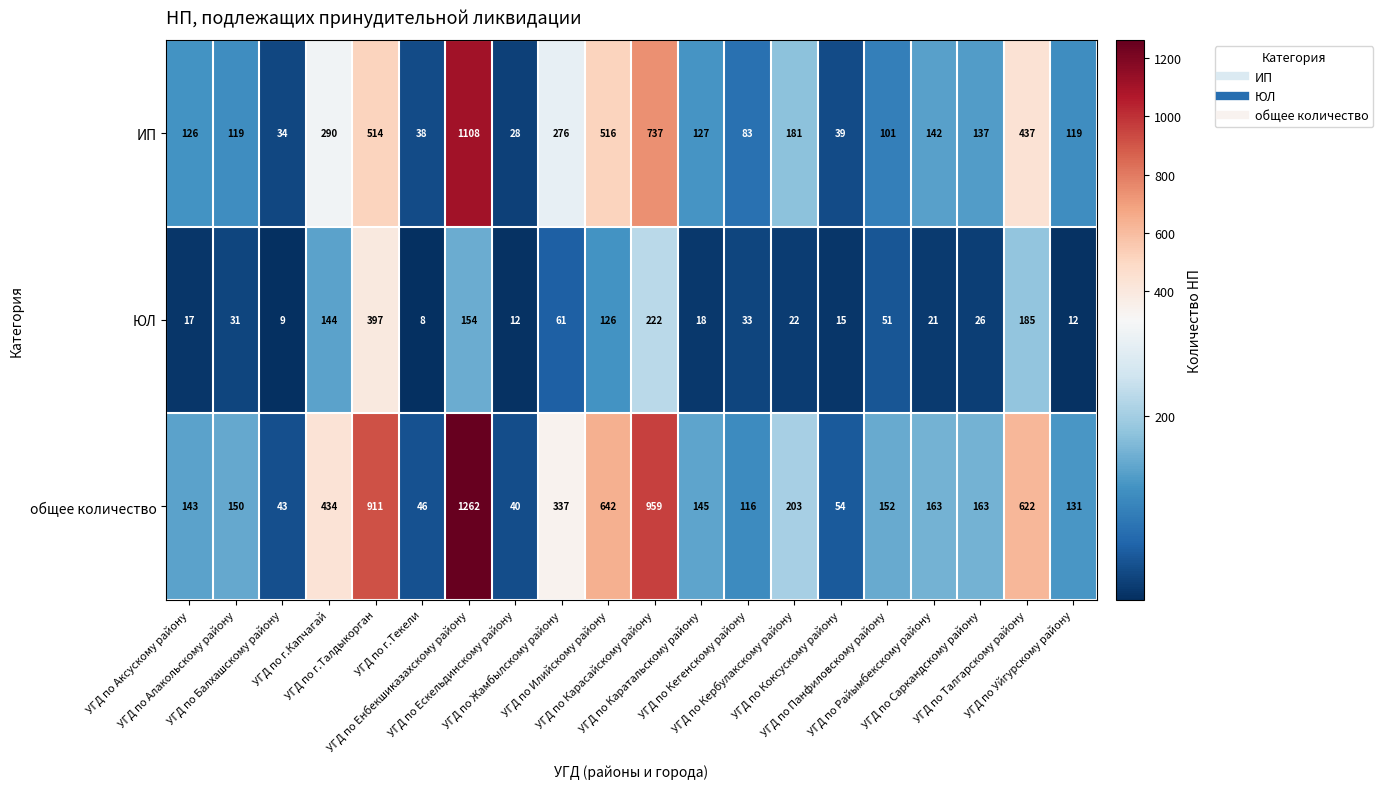

What is the smallest value displayed?

8